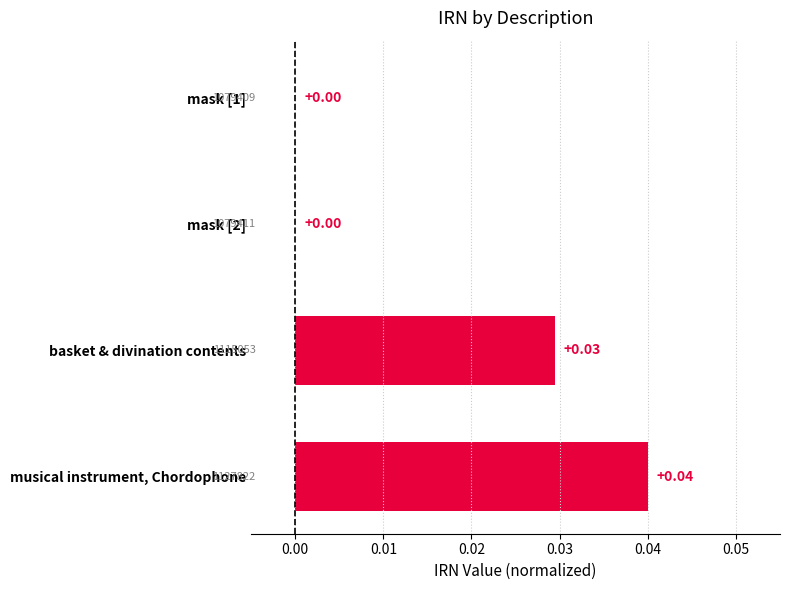

How many values are above zero?

3